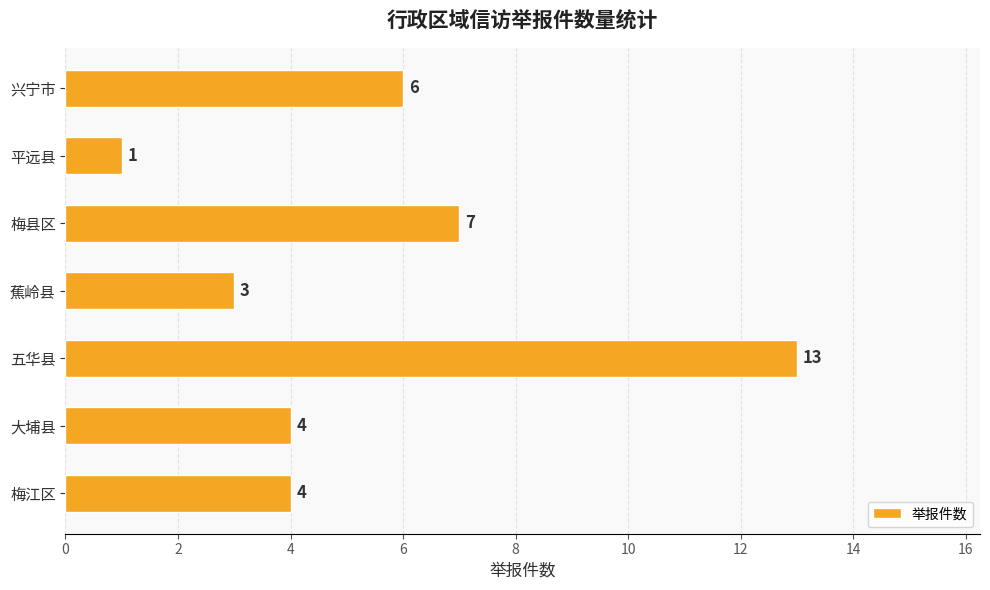

Which label corresponds to the smallest value in the chart?

平远县